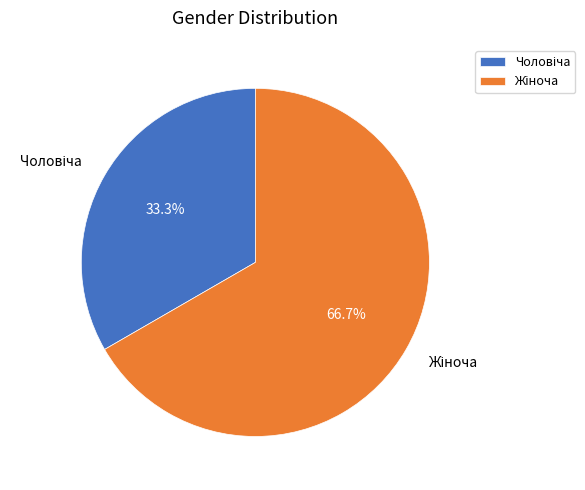

Count the number of slices in the pie.

2